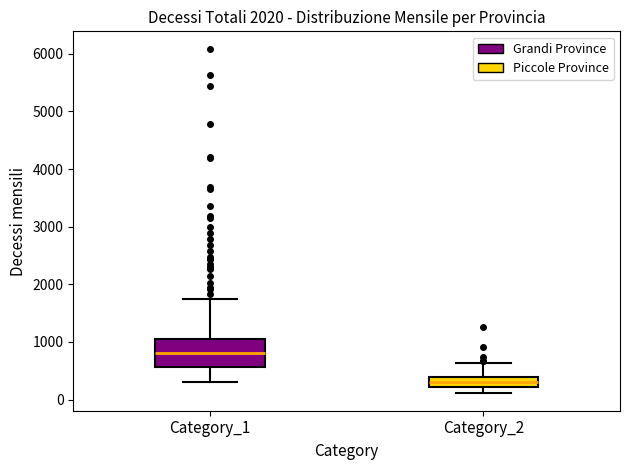

Which box has the lowest median line?

Category_2